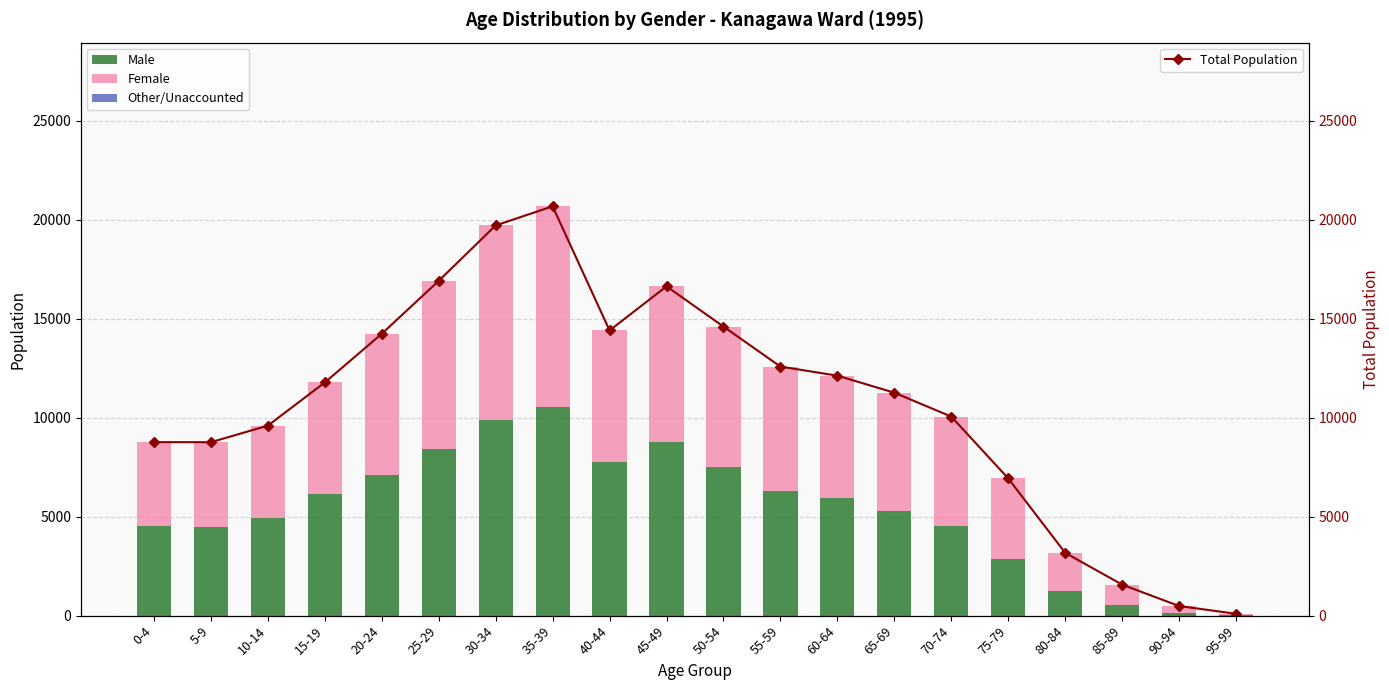

At which label does Male reach its peak?

35-39